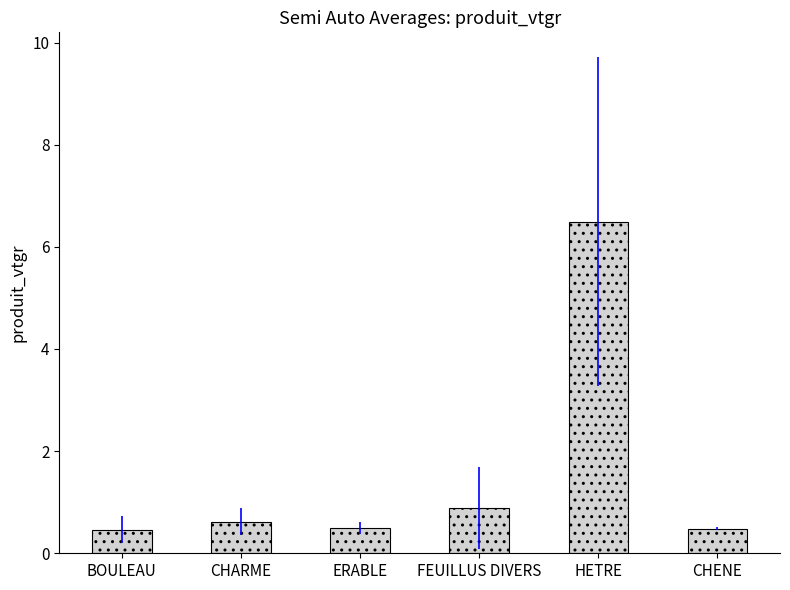

True or false: the data shows 0.5 at BOULEAU.

True